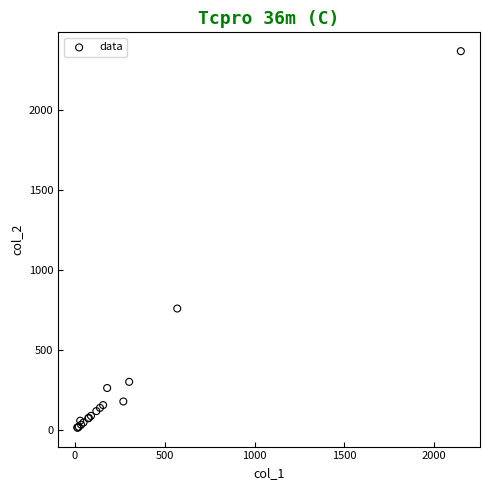

What Y value in the scatter plot is closest to 1191?

760.0